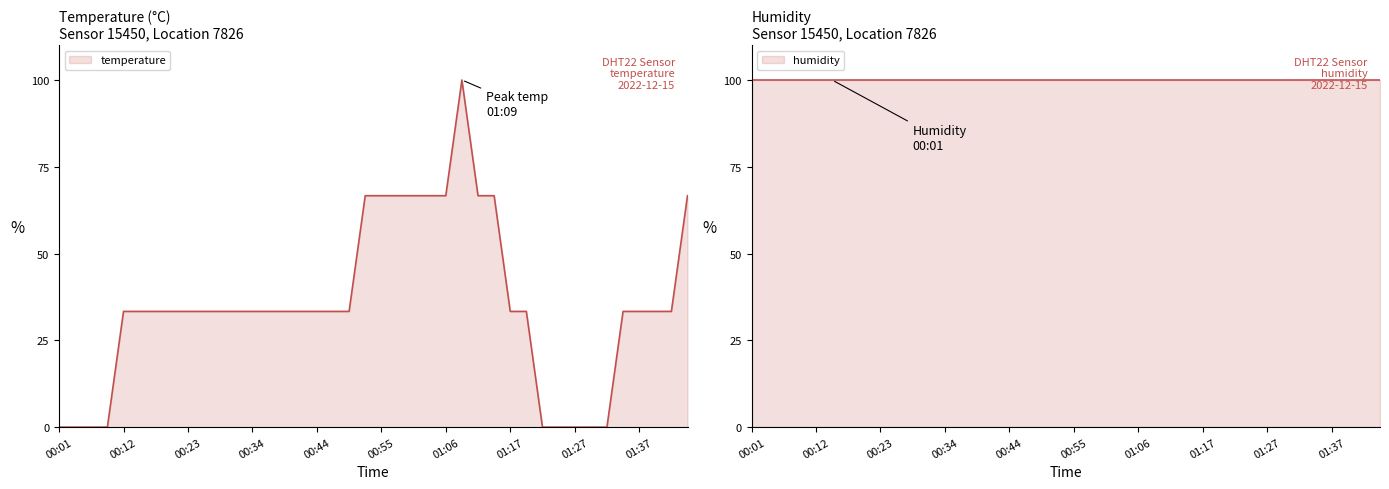

The temperature series shows 111.6 at 00:55. True or false?

False